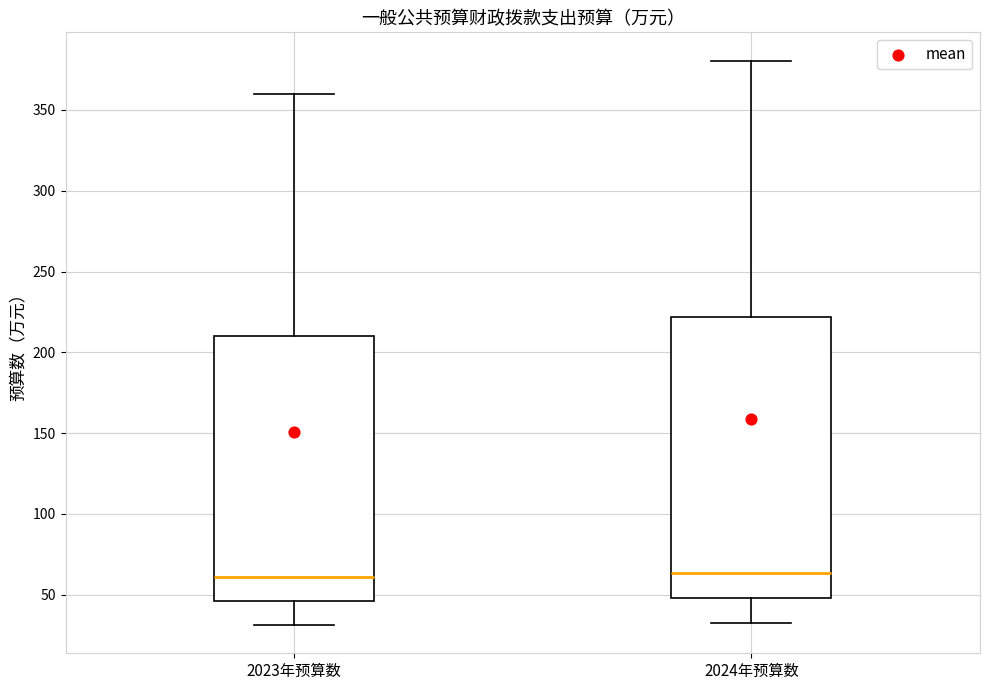

Reading left to right, read every box against the y-axis: the position of its median line, the range the box covers, and the ends of its whiskers. The values are not printed on the chart, so give them approximately, as read against the axis.

2023年预算数: median 60, box 45 to 210, whiskers 30 to 360
2024年预算数: median 65, box 50 to 220, whiskers 35 to 380